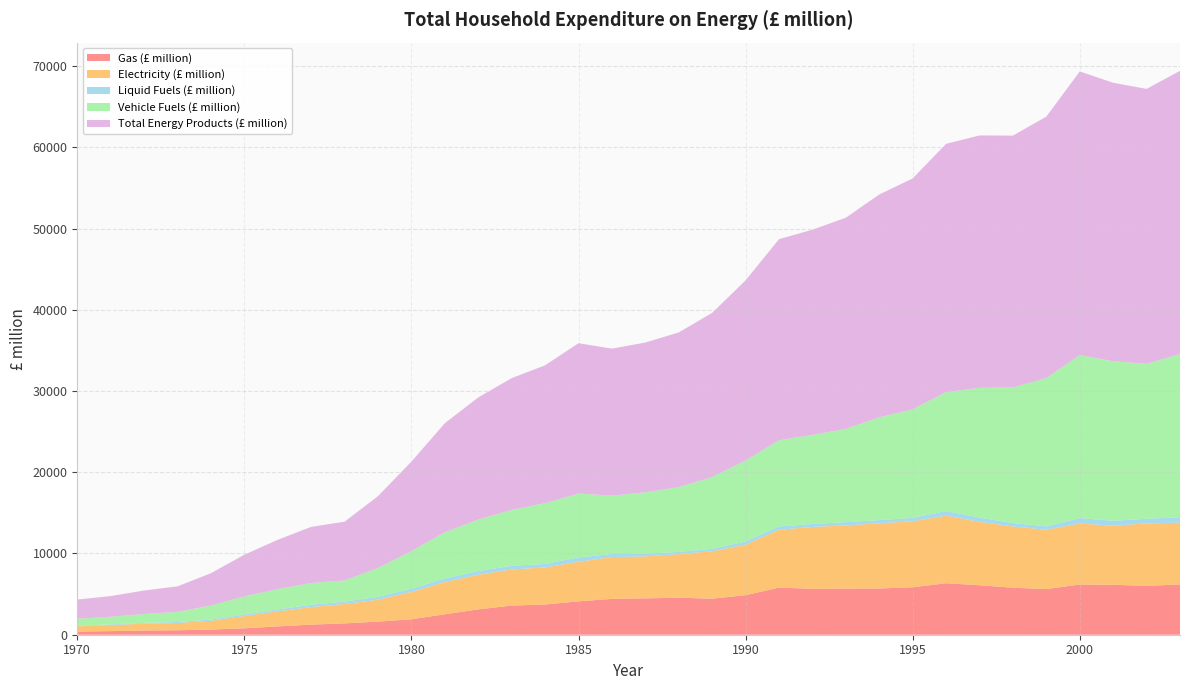

Reading left to right, what are all the values shown in this chart?

Gas (£ million): 387	443	521	551	634	789	1025	1244	1396	1612	1903	2515	3124	3589	3719	4111	4411	4476	4555	4438	4867	5800	5655	5680	5696	5840	6340	6091	5787	5618	6184	6146	6016	6193
Electricity (£ million): 656	740	843	896	1085	1514	1860	2159	2396	2703	3370	3973	4264	4450	4564	4878	5148	5174	5375	5837	6229	7128	7615	7780	8025	8136	8317	7812	7539	7315	7506	7282	7690	7609
Liquid Fuels (£ million): 74	80	96	116	162	183	231	287	287	344	387	431	459	451	429	524	384	320	263	291	383	399	363	400	389	415	571	519	420	406	670	600	566	669
Vehicle Fuels (£ million): 859	942	1093	1249	1717	2232	2500	2676	2610	3554	4646	5695	6331	6872	7481	7868	7184	7562	7979	8835	9968	10617	10969	11483	12655	13355	14635	15978	16691	18254	20071	19633	19088	20069
Total Energy Products (£ million): 2353	2556	2889	3142	3978	5133	6072	6911	7230	8853	11010	13430	15039	16230	16978	18510	18095	18442	19047	20223	22184	24758	25260	25999	27438	28433	30571	31069	31013	32196	34919	34296	33840	34887